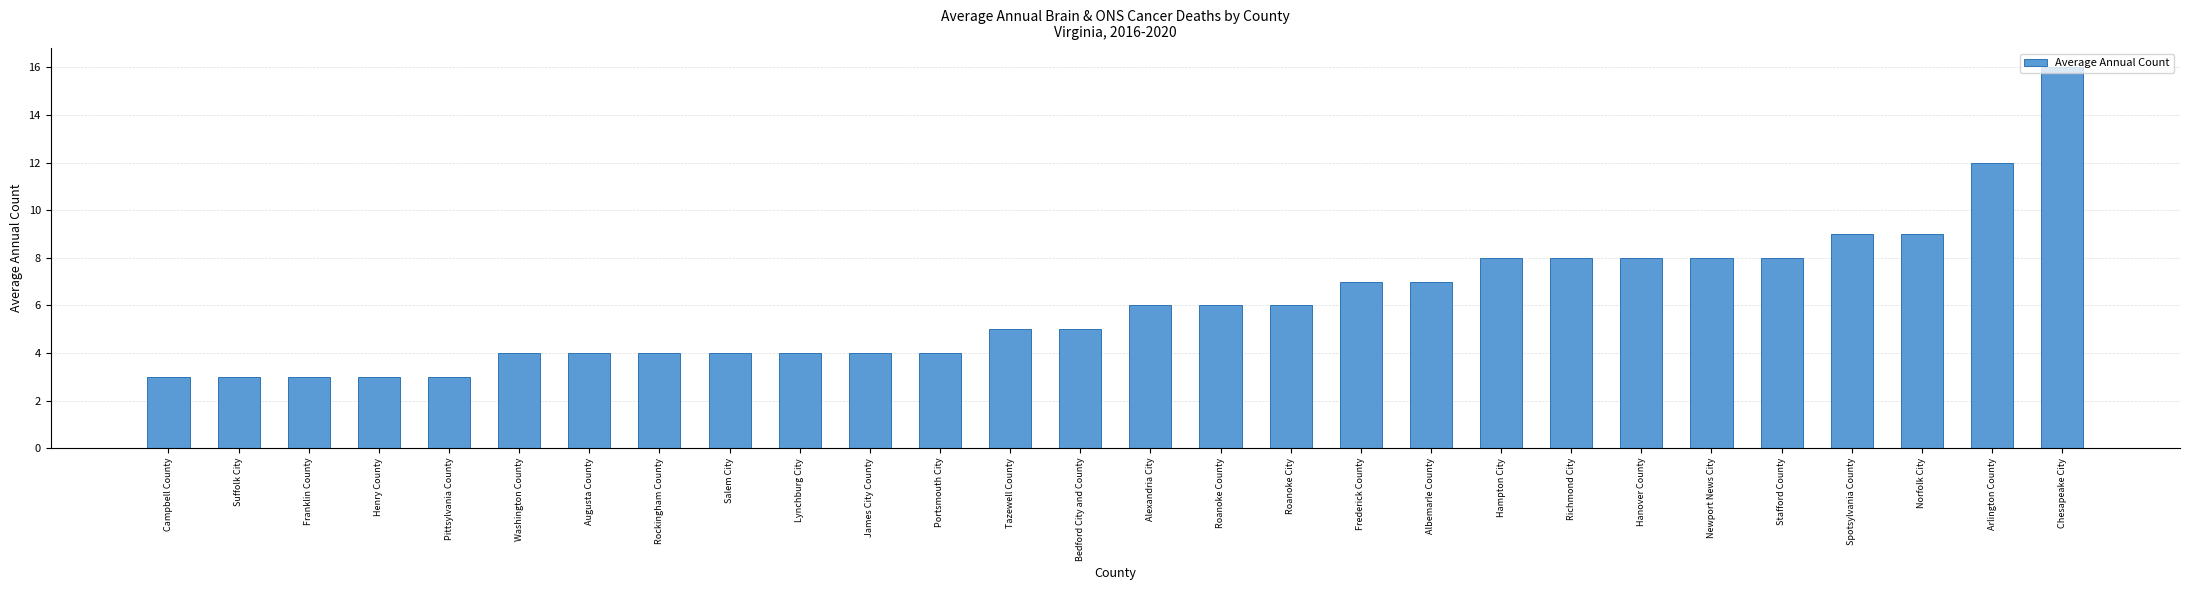

What is the sum of the values at Washington County and Bedford City and County?

9